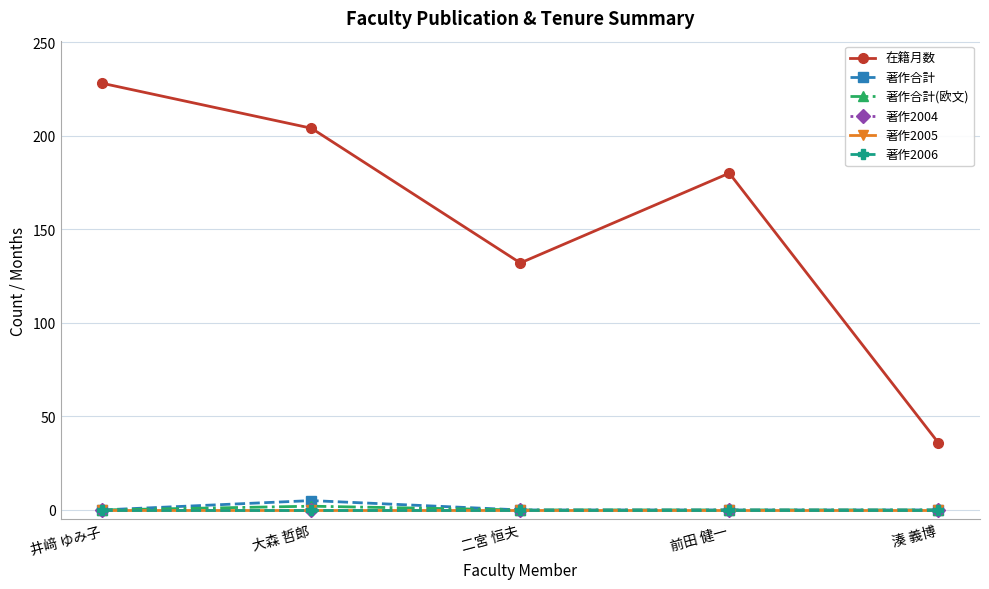

Reading right to left, list all the values displayed in this chart.

在籍月数: 36	180	132	204	228
著作合計: 0	0	0	5	0
著作合計(欧文): 0	0	0	2	0
著作2004: 0	0	0	0	0
著作2005: 0	0	0	0	0
著作2006: 0	0	0	0	0